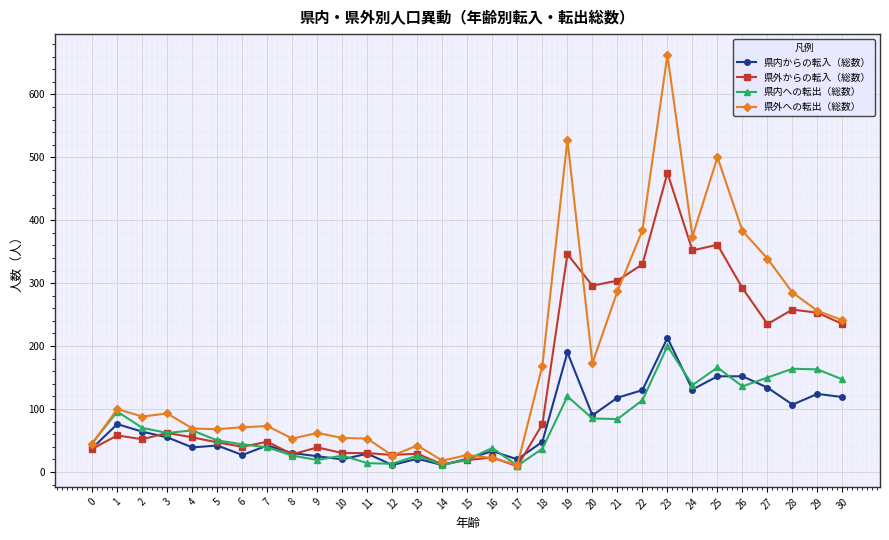

Between 10 and 25, which series saw the biggest shift?

県外への転出（総数）